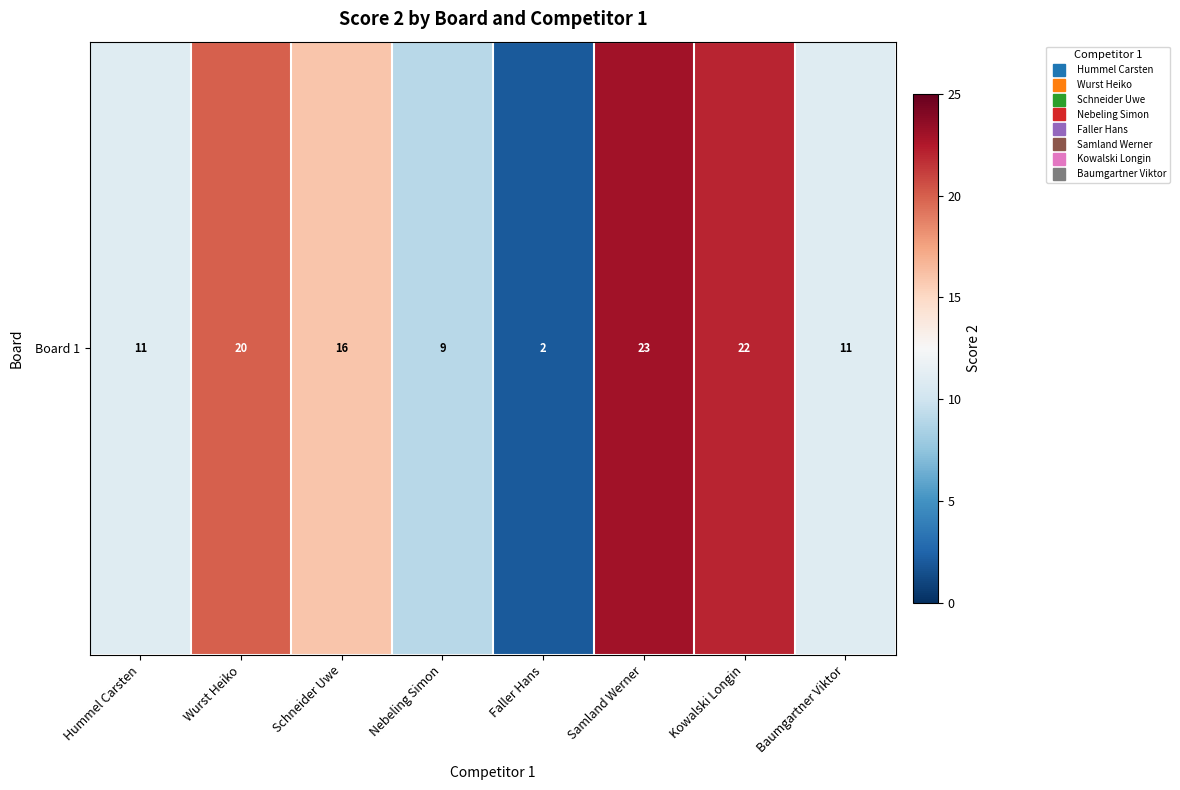

The chart shows a value of 11 at Samland Werner. True or false?

False